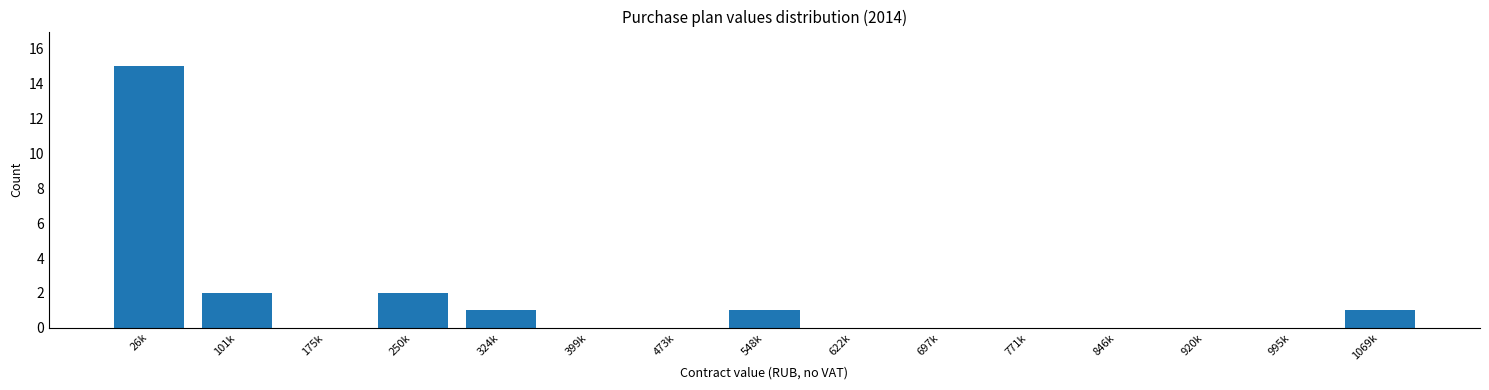

Reading left to right, what are all the values shown in this chart?

26k=15	101k=2	175k=0	250k=2	324k=1	399k=0	473k=0	548k=1	622k=0	697k=0	771k=0	846k=0	920k=0	995k=0	1069k=1